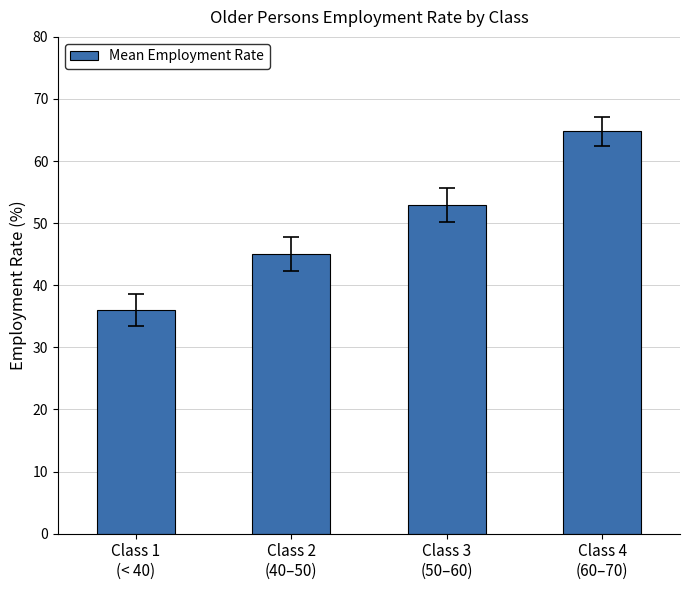

What is the label of the 3rd bar from the left?

Class 3
(50–60)